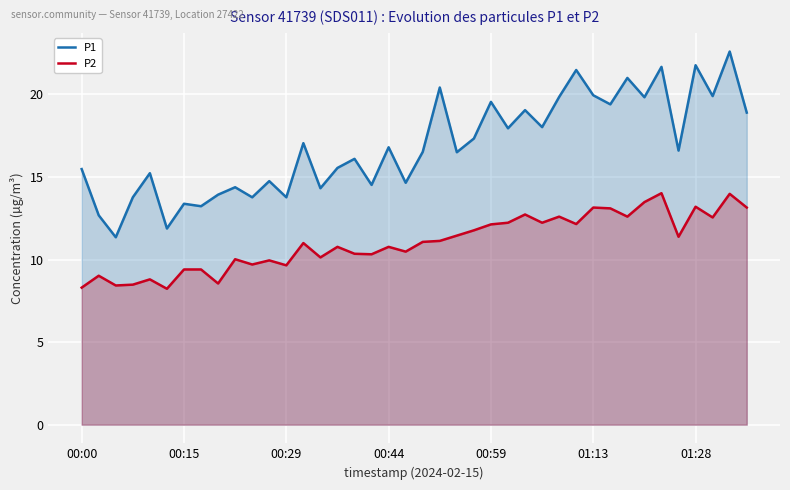

Reading right to left, list all the values displayed in this chart.

P1: 18.9	22.6	19.9	21.8	16.6	21.7	19.8	21.0	19.4	19.9	21.5	19.9	18.0	19.1	17.9	19.6	17.3	16.5	20.4	16.5	14.7	16.8	14.5	16.1	15.6	14.3	17.1	13.8	14.8	13.8	14.4	13.9	13.2	13.4	11.9	15.2	13.8	11.3	12.7	15.5
P2: 13.2	14.0	12.6	13.2	11.4	14.0	13.5	12.6	13.1	13.2	12.2	12.6	12.2	12.7	12.2	12.1	11.8	11.4	11.1	11.1	10.5	10.8	10.3	10.3	10.8	10.1	11.0	9.7	9.9	9.7	10.0	8.6	9.4	9.4	8.2	8.8	8.5	8.4	9.0	8.3